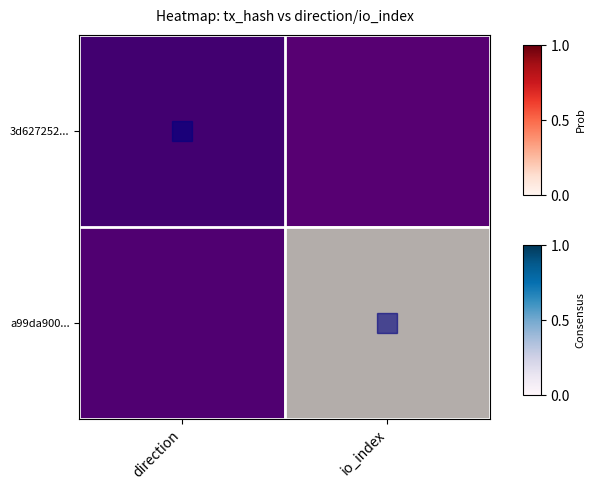

At which category is the sum across all series the highest?

io_index